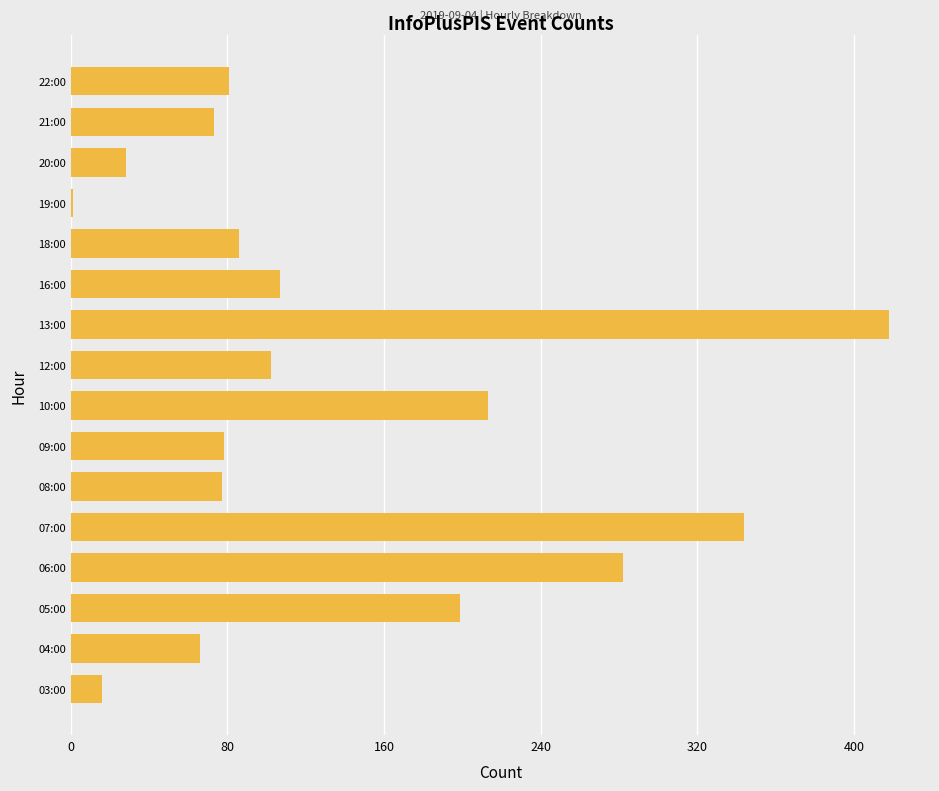

The chart shows a value of 51 at 18:00. True or false?

False